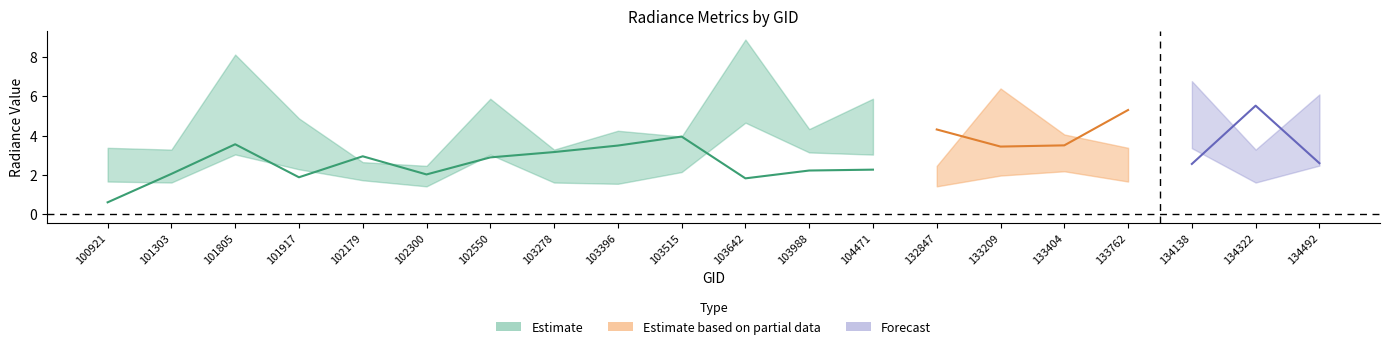

What value does the rade9_bin_mdn series have at 133762?

1.7